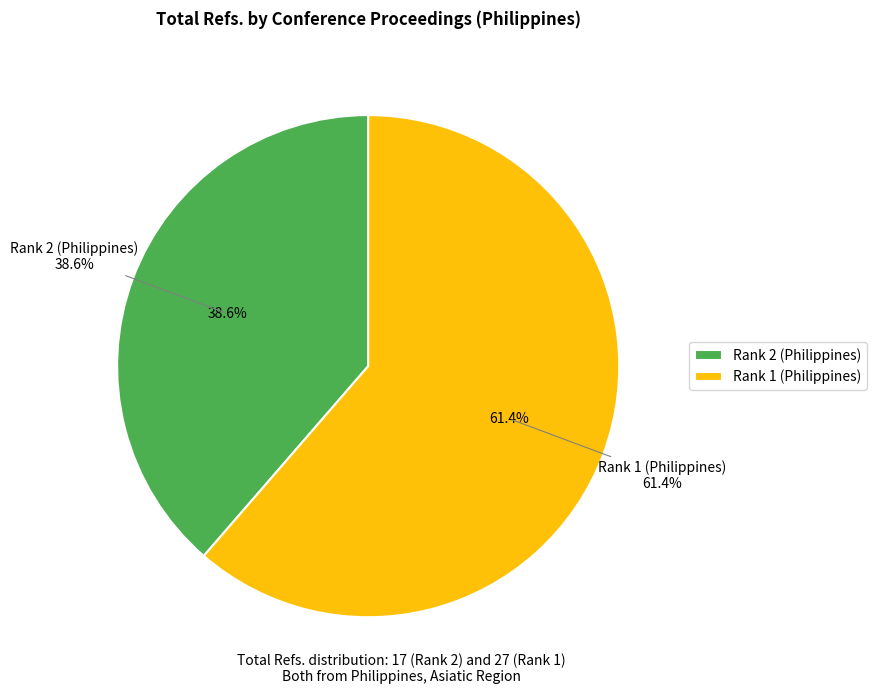

Count the number of slices in the pie.

2